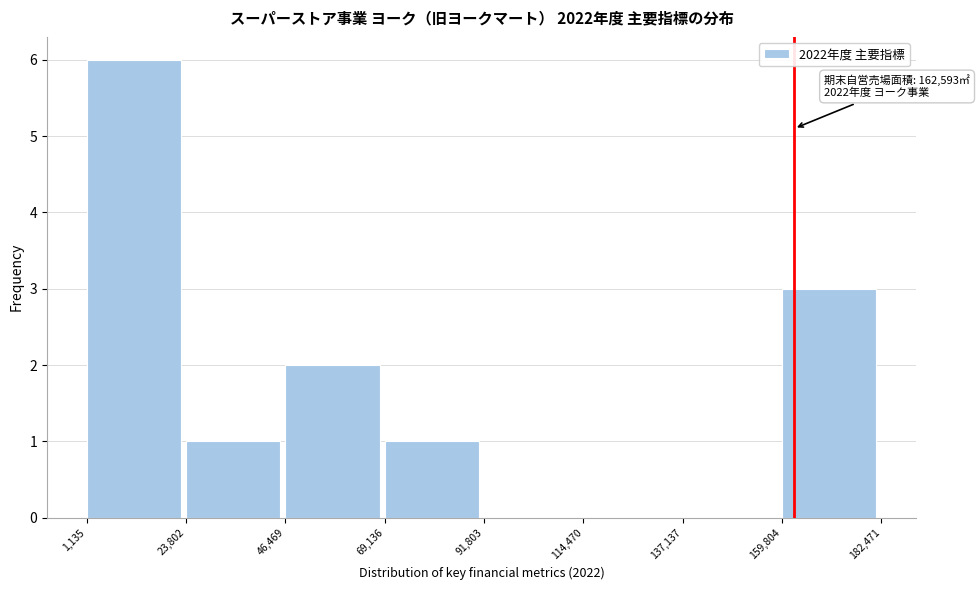

Over which range of the x-axis is the bar tallest?

1,135 to 23,802